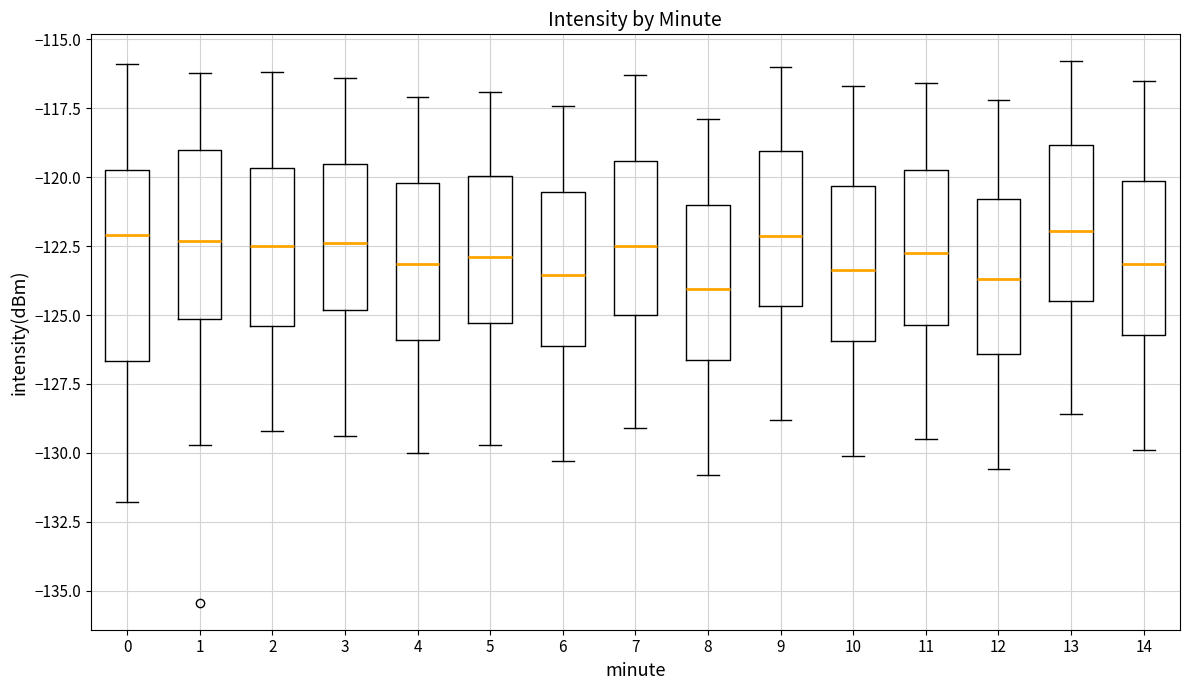

Reading left to right, transcribe this box plot: for each box, give where its median line is, the range the box spans, and where its two whiskers end, as read against the y-axis. The values are not printed on the chart, so give them approximately, as read against the axis.

0: median -122.0, box -126.5 to -119.5, whiskers -132.0 to -116.0
1: median -122.5, box -125.0 to -119.0, whiskers -129.5 to -116.0
2: median -122.5, box -125.5 to -119.5, whiskers -129.0 to -116.0
3: median -122.5, box -125.0 to -119.5, whiskers -129.5 to -116.5
4: median -123.0, box -126.0 to -120.0, whiskers -130.0 to -117.0
5: median -123.0, box -125.5 to -120.0, whiskers -129.5 to -117.0
6: median -123.5, box -126.0 to -120.5, whiskers -130.5 to -117.5
7: median -122.5, box -125.0 to -119.5, whiskers -129.0 to -116.5
8: median -124.0, box -126.5 to -121.0, whiskers -131.0 to -118.0
9: median -122.0, box -124.5 to -119.0, whiskers -129.0 to -116.0
10: median -123.5, box -126.0 to -120.5, whiskers -130.0 to -116.5
11: median -122.5, box -125.5 to -119.5, whiskers -129.5 to -116.5
12: median -123.5, box -126.5 to -121.0, whiskers -130.5 to -117.0
13: median -122.0, box -124.5 to -119.0, whiskers -128.5 to -116.0
14: median -123.0, box -125.5 to -120.0, whiskers -130.0 to -116.5